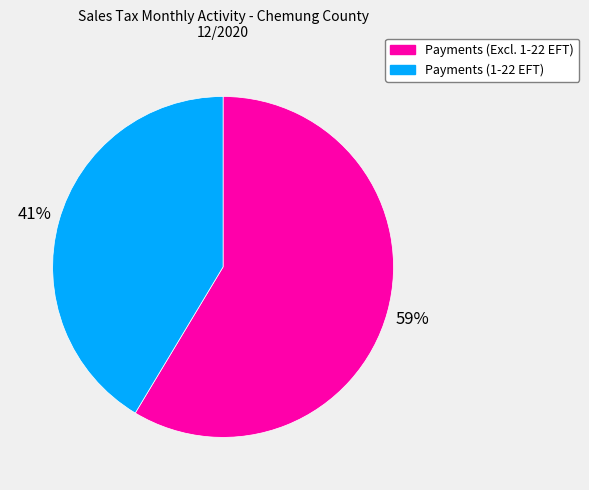

How many segments does this pie chart have?

2